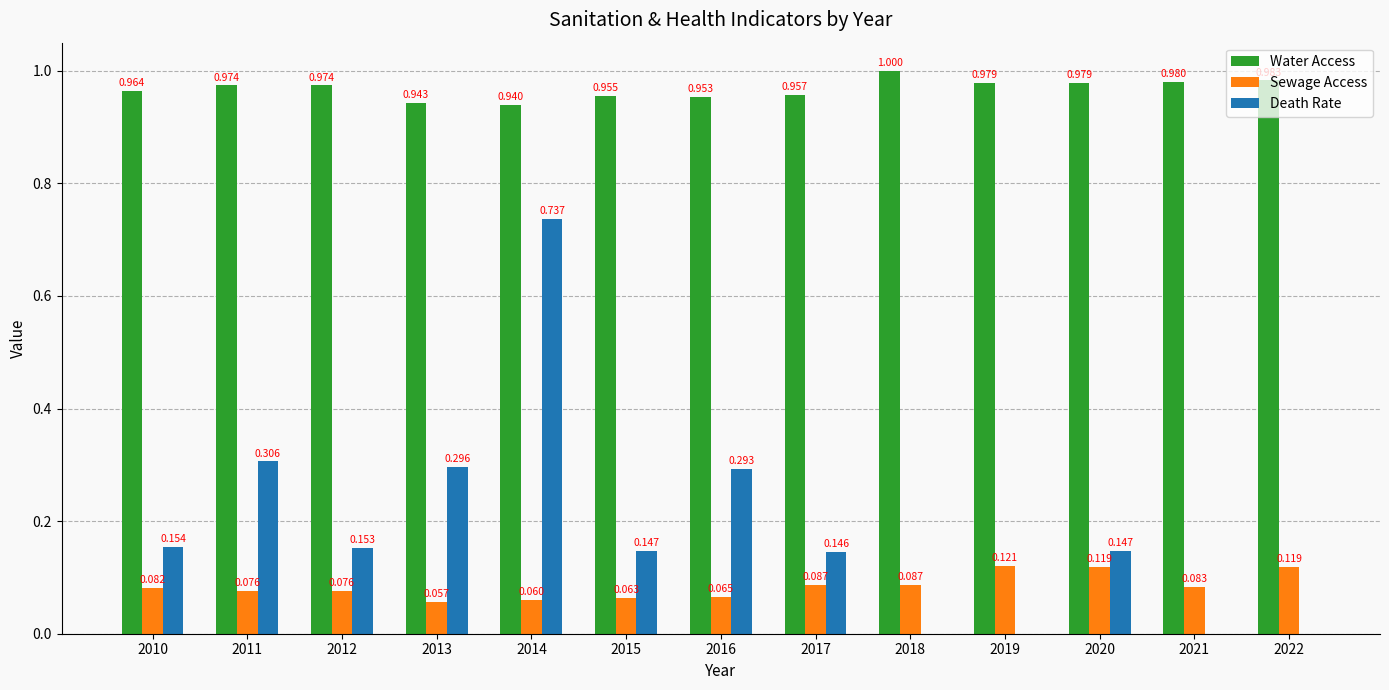

Which series has the largest total across all categories?

Water Access